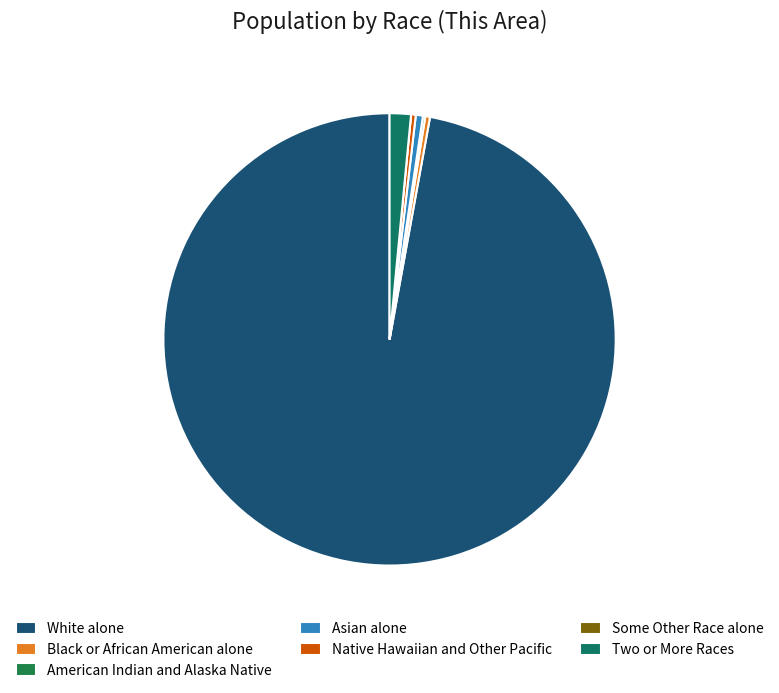

Combined, what portion of the pie is Two or More Races and Some Other Race alone?

1.5%